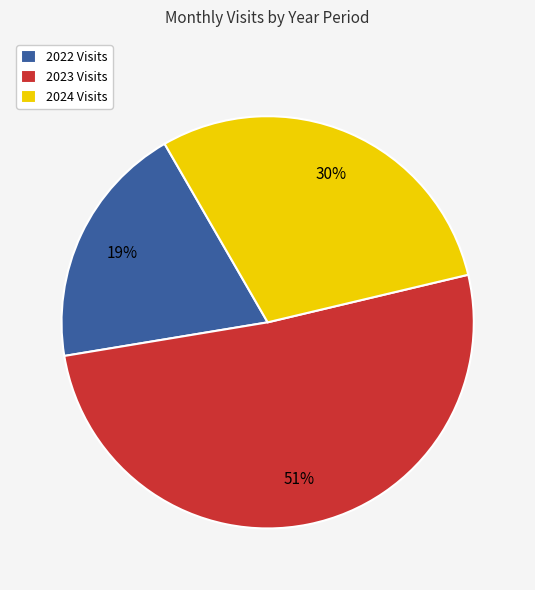

Does 2024 Visits represent more than half of the total?

No